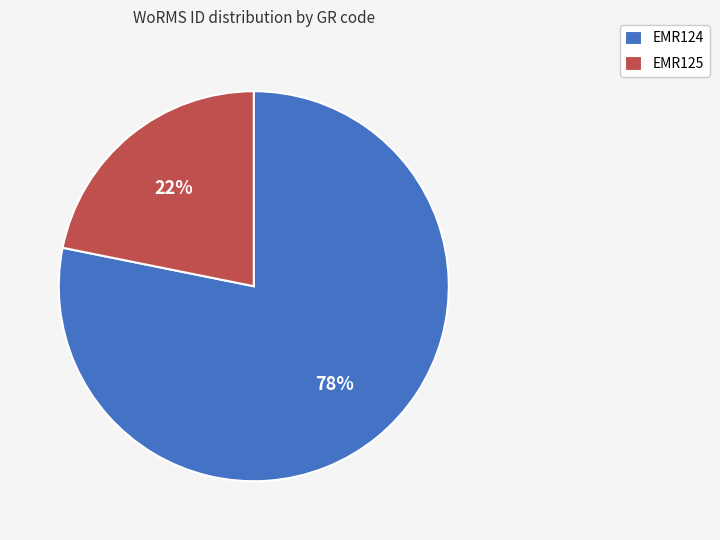

The EMR124 slice represents 83% of the pie. True or false?

False